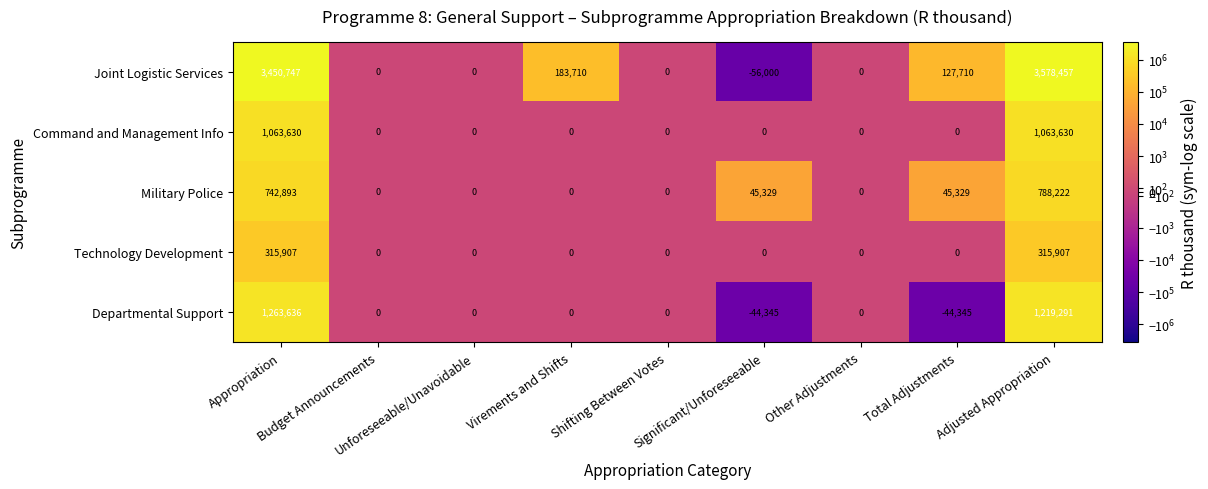

Which series has the largest range (max minus min)?

Joint Logistic Services